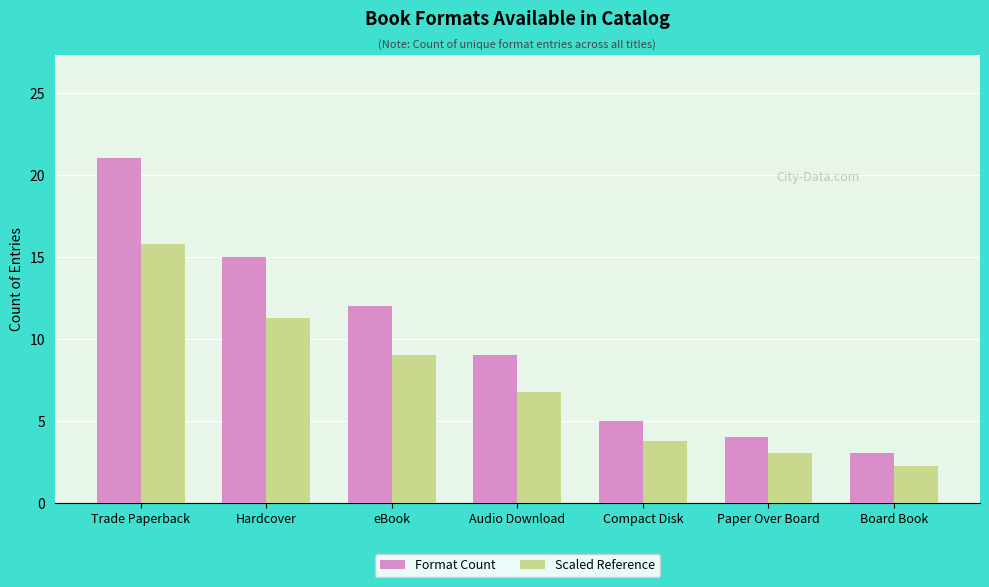

What is the value of the Scaled Reference bar at the 4th from the left?

6.8